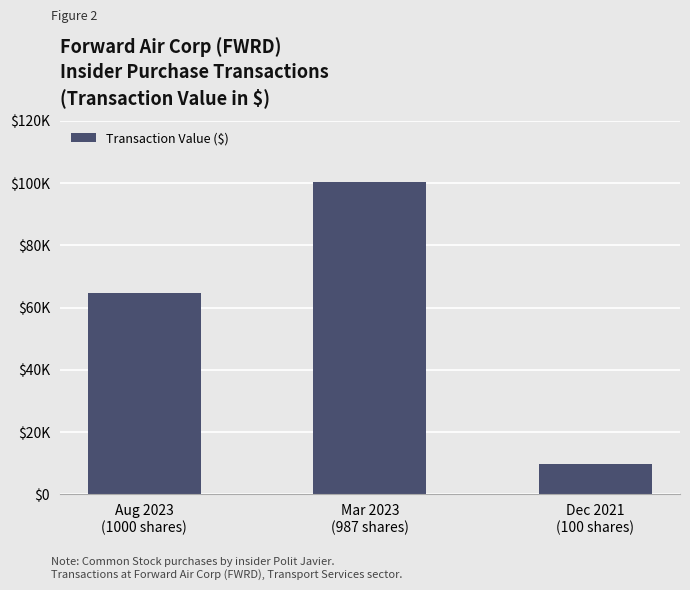

Are the bars horizontal?

No